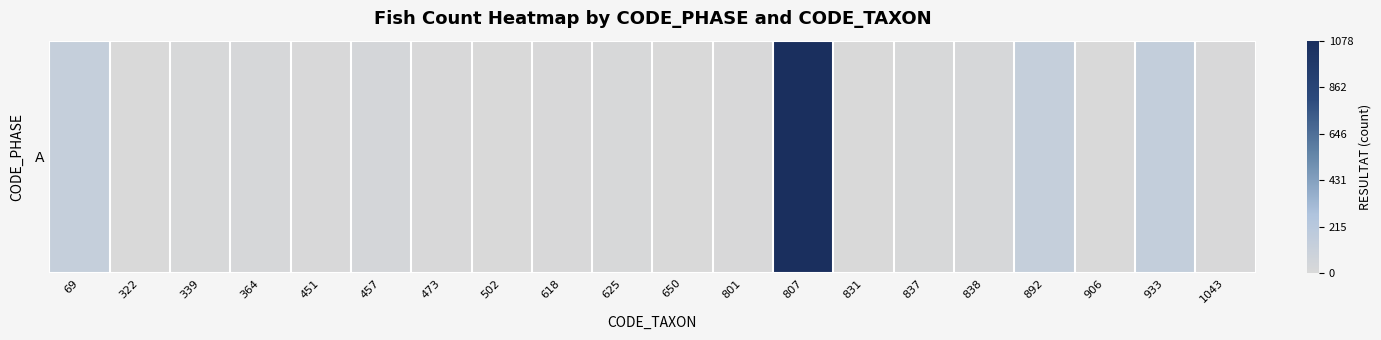

List the labels in order of value, smallest first.

502, 322, 831, 906, 650, 618, 473, 451, 801, 1043, 625, 339, 837, 364, 838, 457, 69, 892, 933, 807